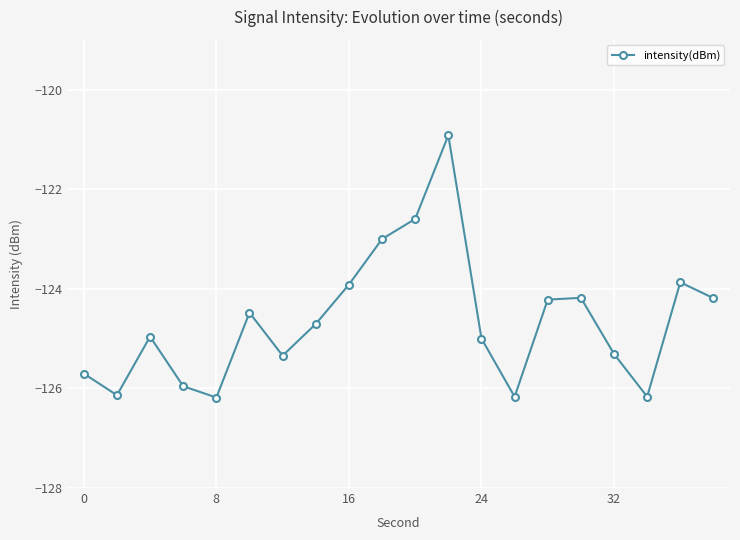

What is the average value?

-124.6